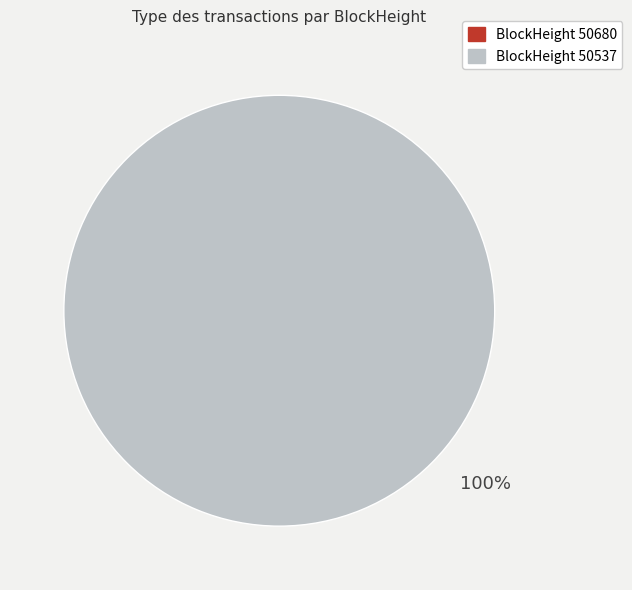

To the nearest percent, what is the difference between the 50537 and 50680 slice percentages?

100%